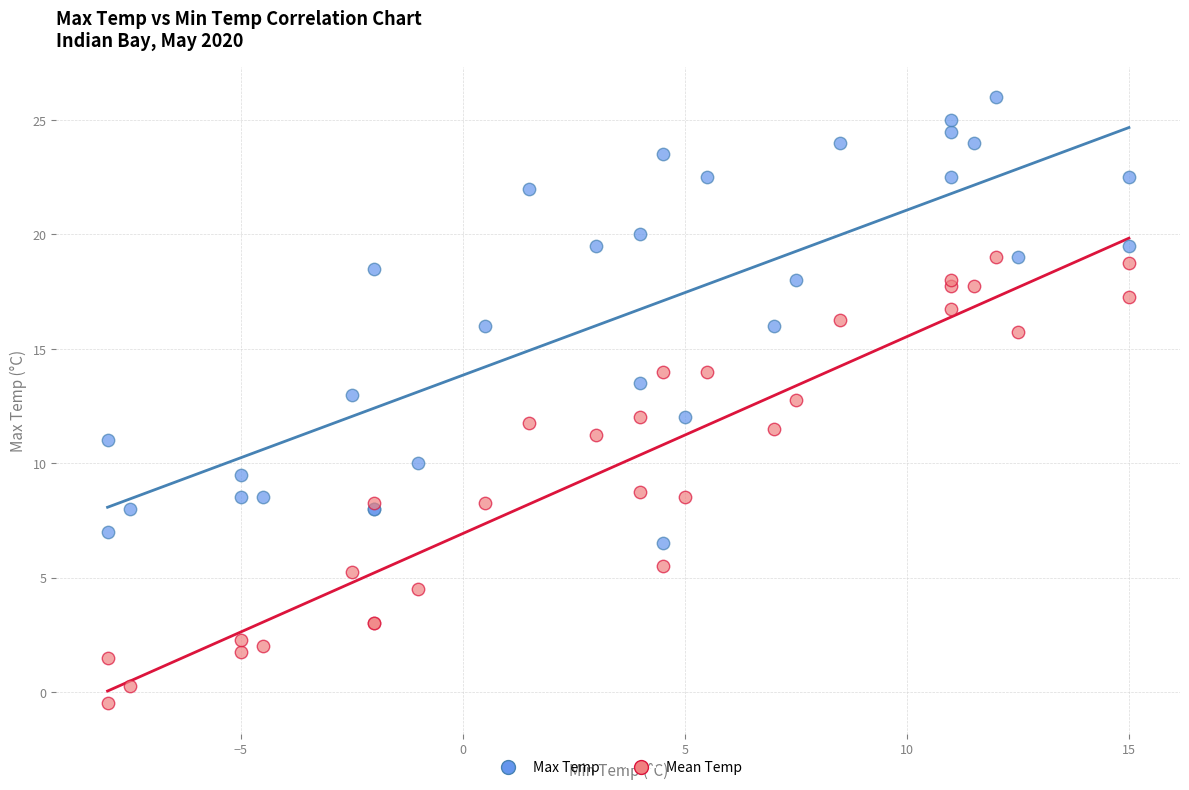

What is the X range (max minus min) for the scatter plot?

23.0